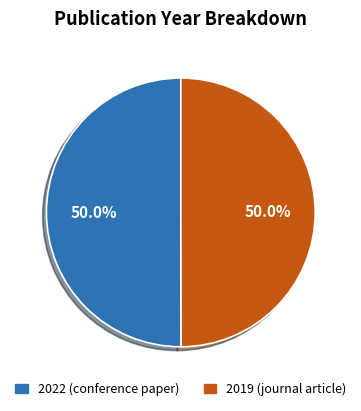

What percentage is the 2019 (journal article) slice, to the nearest percent?

50%